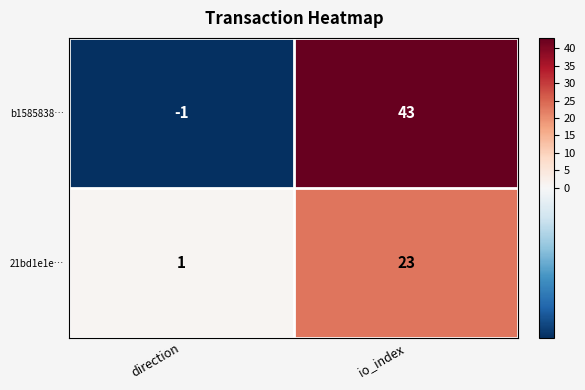

What is the approximate value of b1585838… at io_index, to the nearest 5?

45